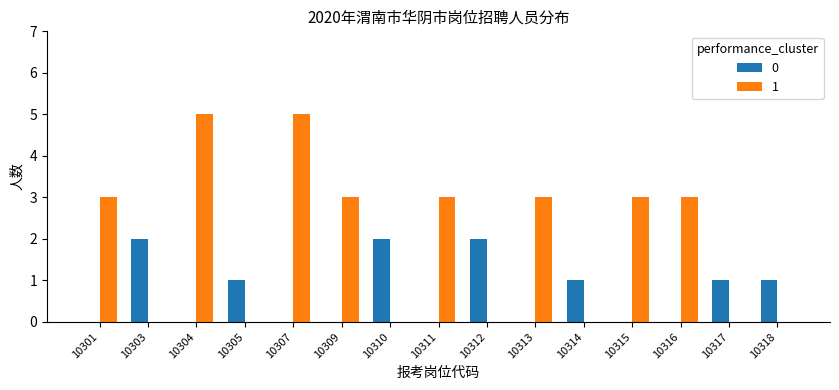

Reading right to left, transcribe all the data shown in this chart.

0: 10318=1	10317=1	10316=0	10315=0	10314=1	10313=0	10312=2	10311=0	10310=2	10309=0	10307=0	10305=1	10304=0	10303=2	10301=0
1: 10318=0	10317=0	10316=3	10315=3	10314=0	10313=3	10312=0	10311=3	10310=0	10309=3	10307=5	10305=0	10304=5	10303=0	10301=3